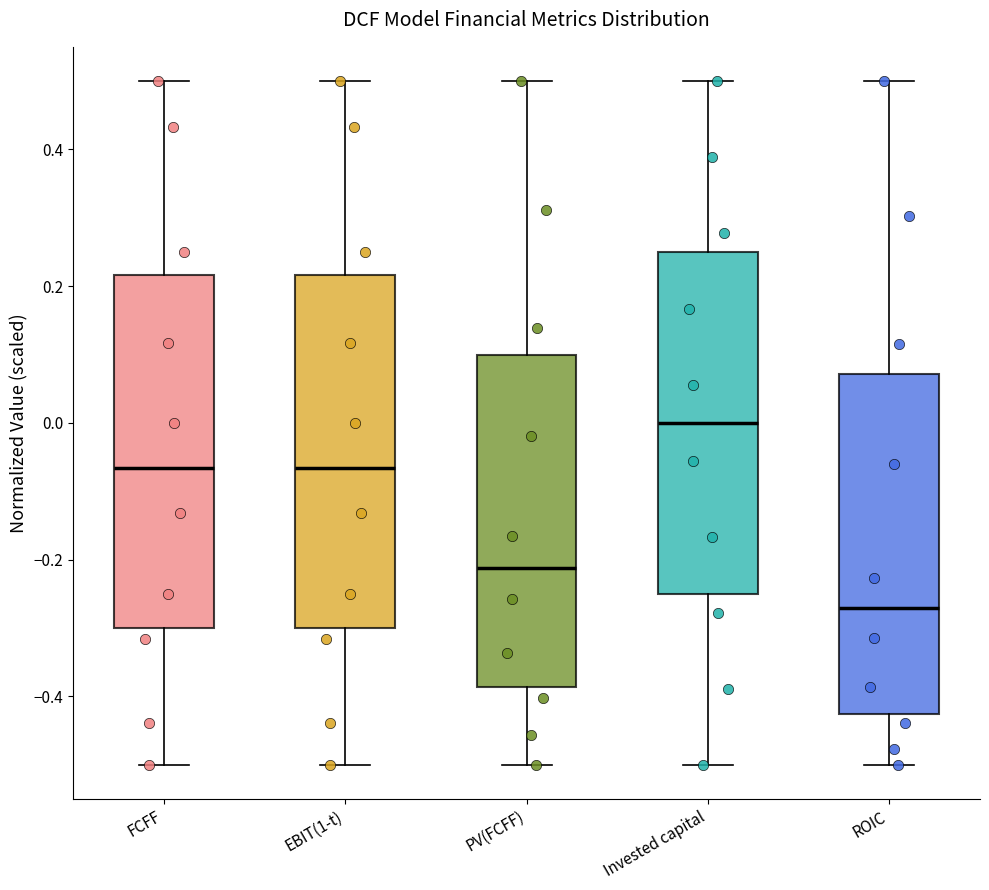

Which box's median line is the highest?

Invested capital